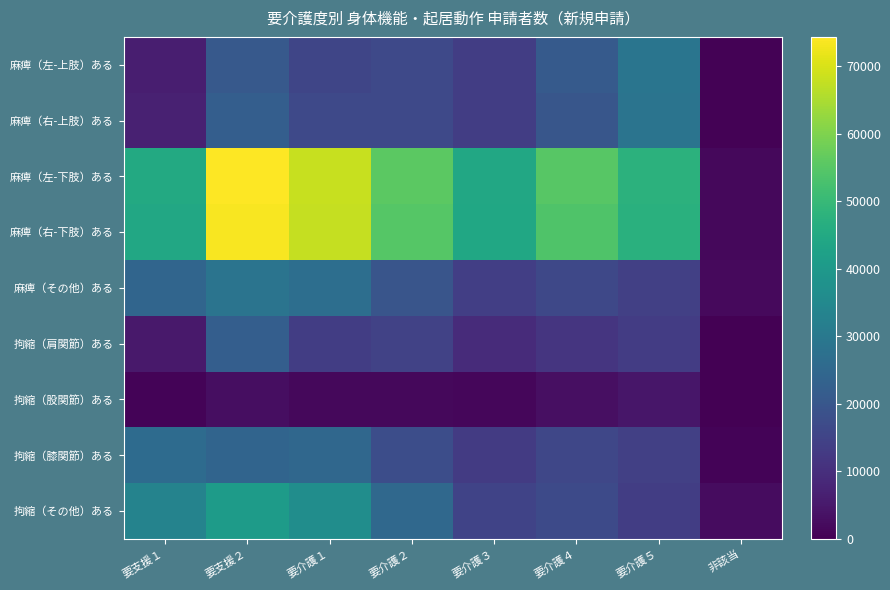

List the series in order of their peak value, highest first.

麻痺（左-下肢）ある, 麻痺（右-下肢）ある, 拘縮（その他）ある, 麻痺（左-上肢）ある, 麻痺（右-上肢）ある, 麻痺（その他）ある, 拘縮（膝関節）ある, 拘縮（肩関節）ある, 拘縮（股関節）ある